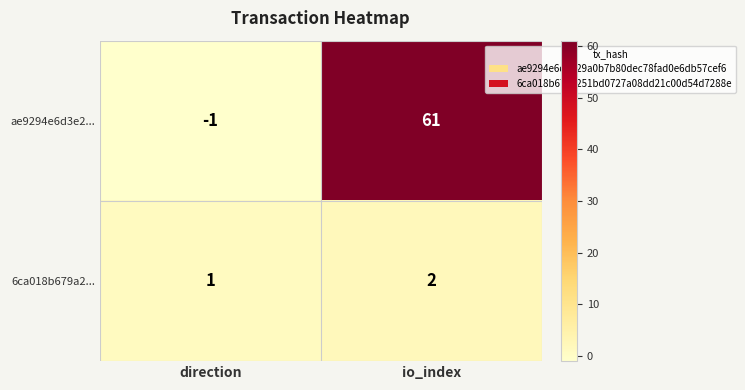

What is the greatest value displayed?

61